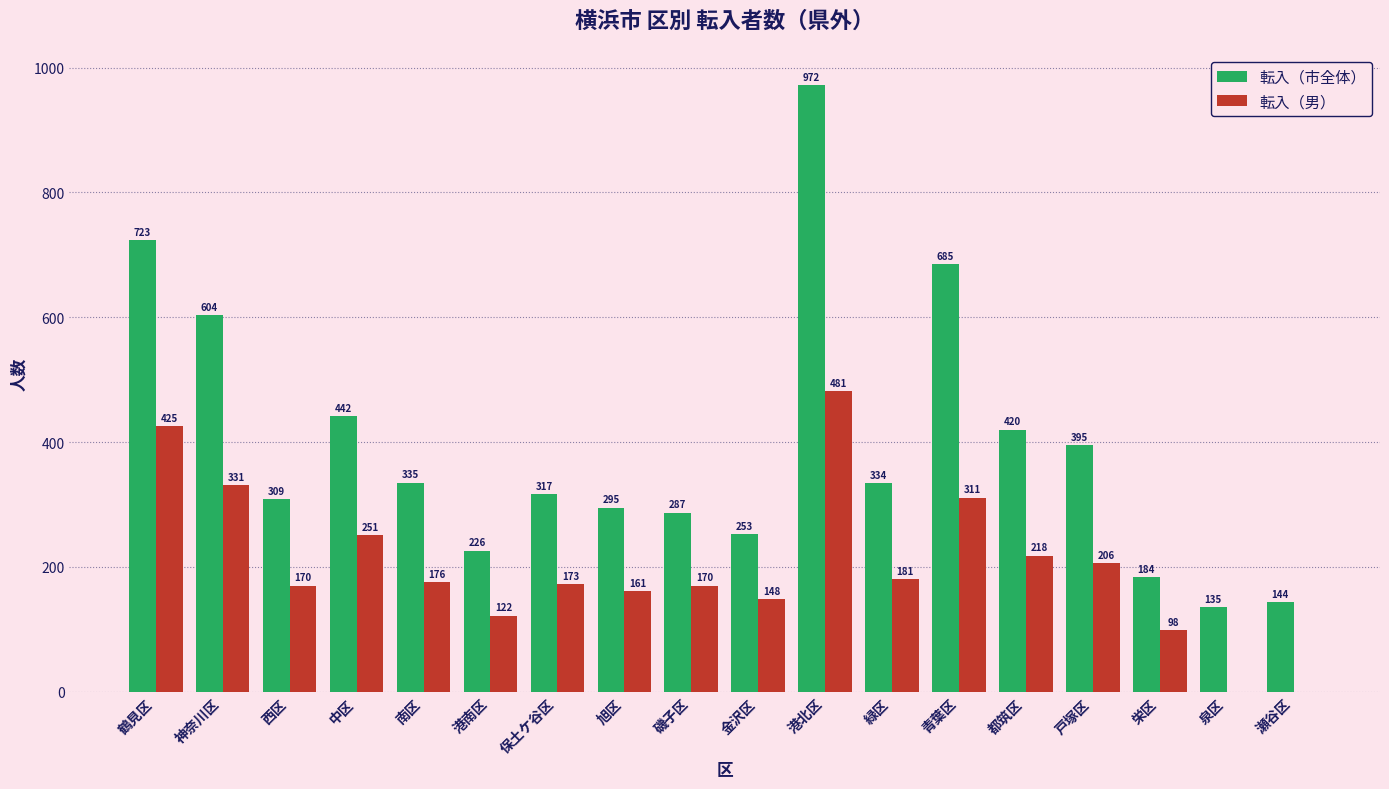

Reading left to right, list all the values displayed in this chart.

転入（市全体）: 鶴見区=723	神奈川区=604	西区=309	中区=442	南区=335	港南区=226	保土ケ谷区=317	旭区=295	磯子区=287	金沢区=253	港北区=972	緑区=334	青葉区=685	都筑区=420	戸塚区=395	栄区=184	泉区=135	瀬谷区=144
転入（男）: 鶴見区=425	神奈川区=331	西区=170	中区=251	南区=176	港南区=122	保土ケ谷区=173	旭区=161	磯子区=170	金沢区=148	港北区=481	緑区=181	青葉区=311	都筑区=218	戸塚区=206	栄区=98	泉区=0	瀬谷区=0